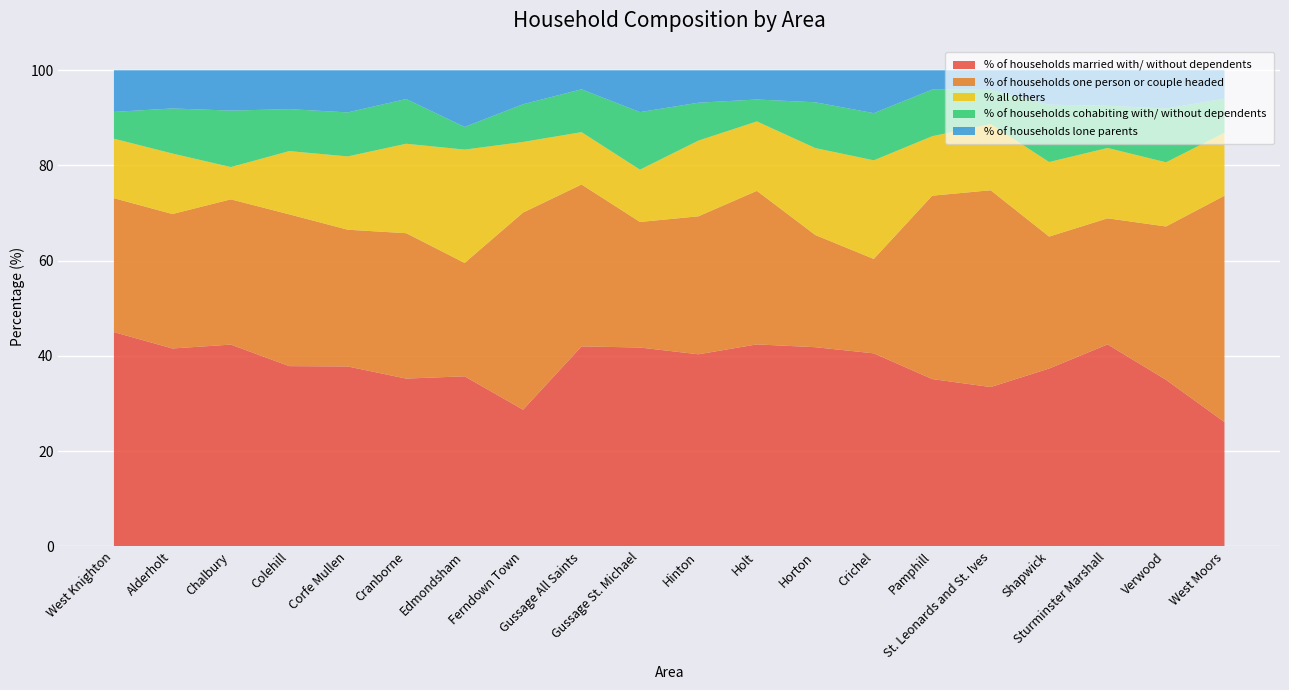

Reading right to left, transcribe all the data shown in this chart.

% of households married with/ without dependents: 26.1	35.0	42.4	37.3	33.5	35.1	40.5	41.8	42.4	40.3	41.8	42.0	28.7	35.7	35.2	37.8	37.9	42.4	41.6	45.0
% of households one person or couple headed: 47.5	32.2	26.5	27.7	41.3	38.5	19.8	23.6	32.2	29.0	26.4	34.0	41.4	23.8	30.5	28.7	31.9	30.5	28.2	28.1
% all others: 13.2	13.5	14.8	15.7	13.9	12.5	20.7	18.3	14.6	15.9	11.0	11.0	14.8	23.8	18.8	15.4	13.3	6.8	12.7	12.5
% of households cohabiting with/ without dependents: 7.2	11.3	8.9	12.0	7.2	9.8	9.9	9.6	4.6	8.0	12.1	9.0	7.9	4.8	9.4	9.2	8.8	11.9	9.5	5.6
% of households lone parents: 6.0	8.0	7.5	7.2	4.1	4.1	9.0	6.7	6.1	6.8	8.8	4.0	7.1	11.9	6.0	8.9	8.2	8.5	8.0	8.8